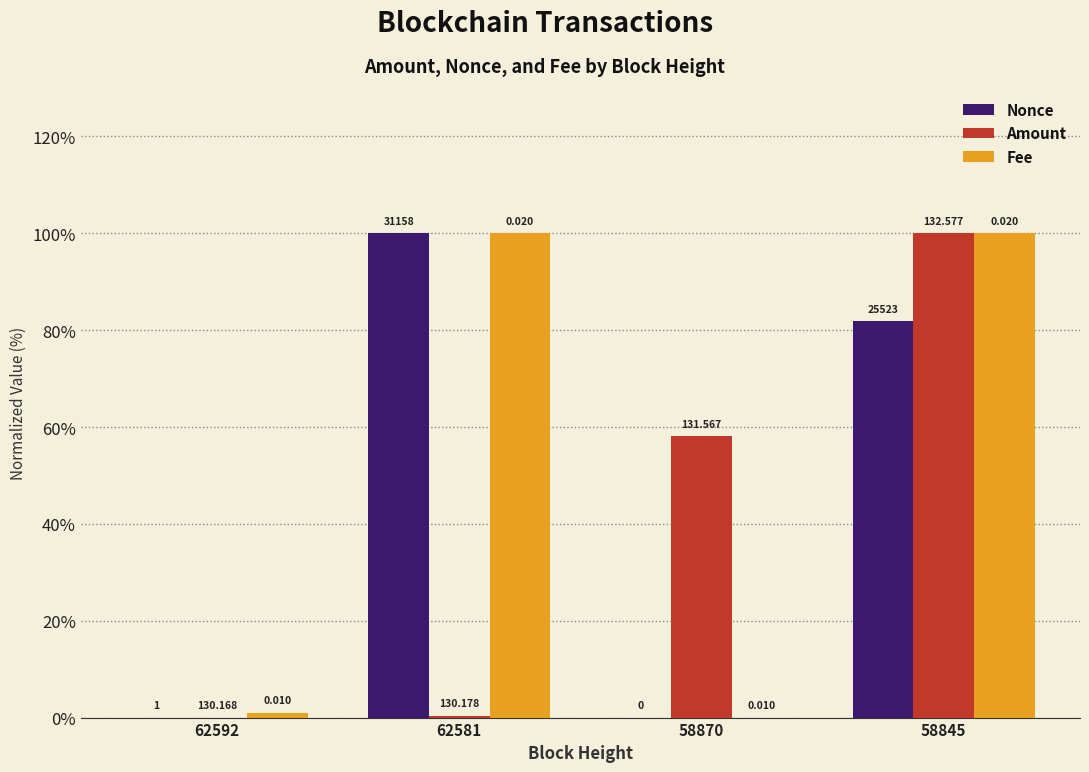

Which series changed the most between 62592 and 58845?

Amount